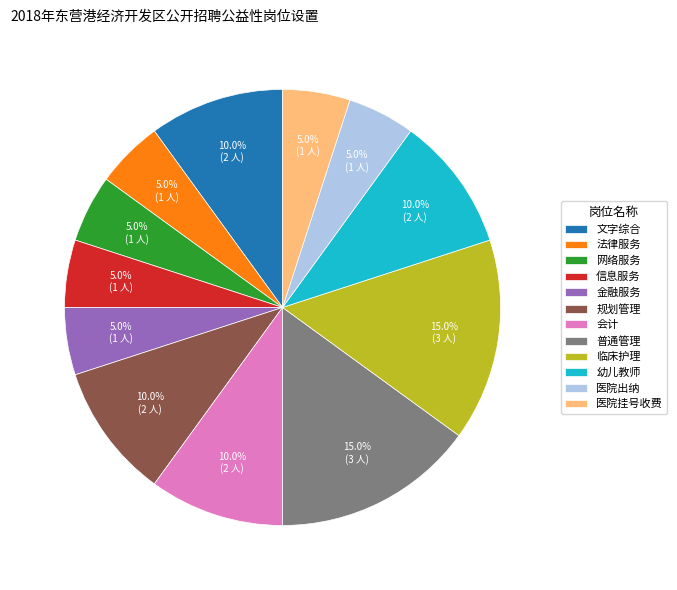

The 金融服务 slice represents 5% of the pie. True or false?

True